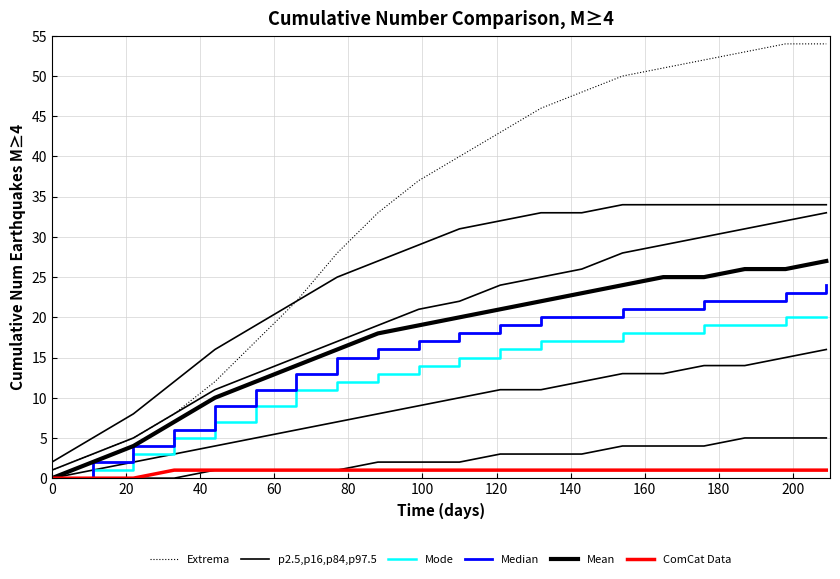

True or false: Median and ComCat Data cross at least once.

False